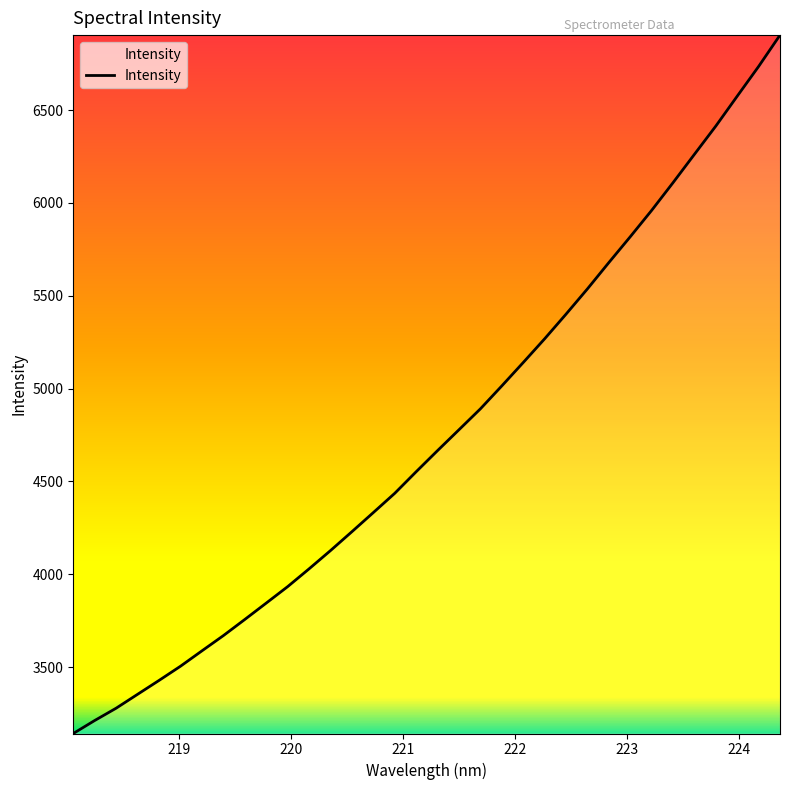

Reading left to right, extract all data points from this chart.

3143.2	3213.2	3279.4	3354.3	3428.9	3505.3	3588.0	3670.1	3757.1	3845.3	3933.9	4029.7	4128.0	4229.8	4332.7	4436.5	4552.6	4666.5	4778.7	4891.2	5014.7	5140.6	5268.3	5401.1	5537.1	5678.6	5817.7	5959.7	6108.9	6261.6	6413.7	6574.6	6734.4	6903.3